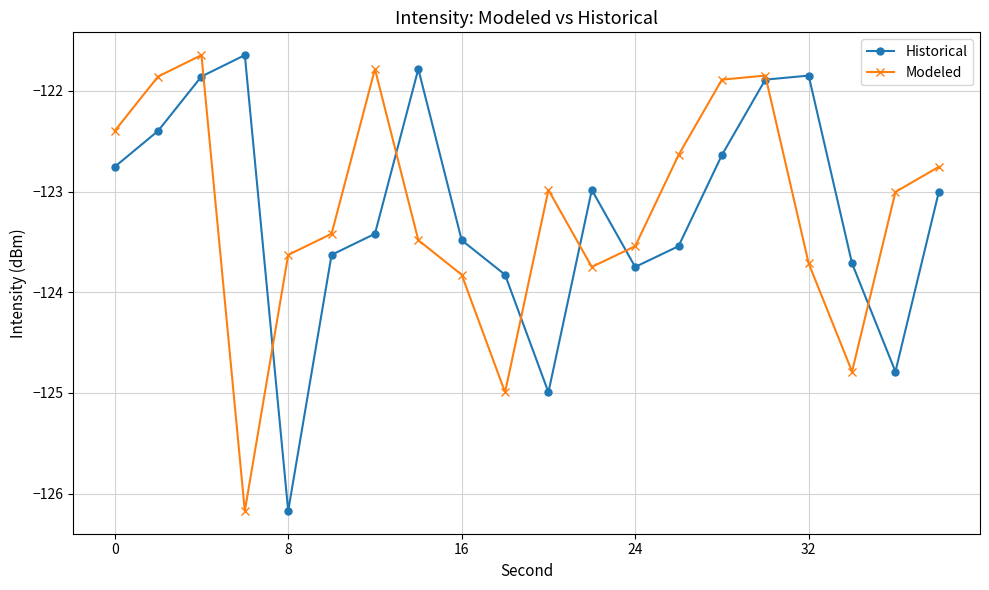

Count the number of categories in the chart.

20